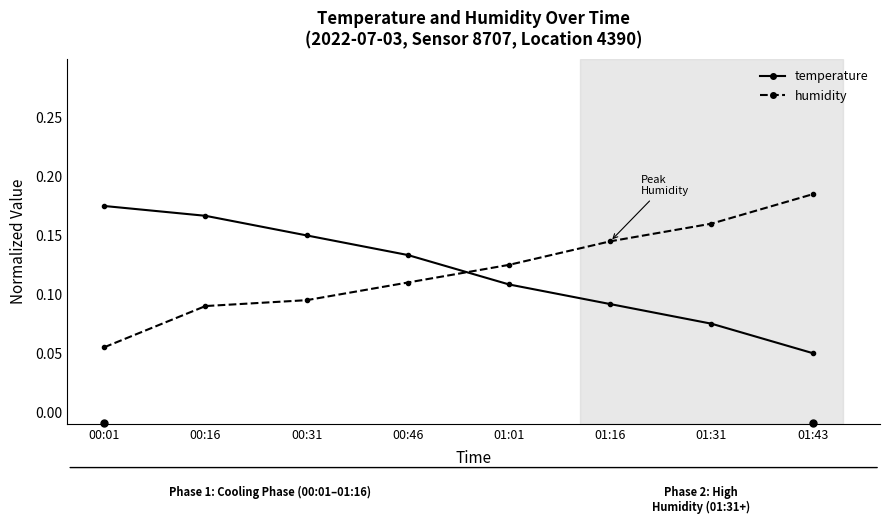

What position from the left is 01:31?

7